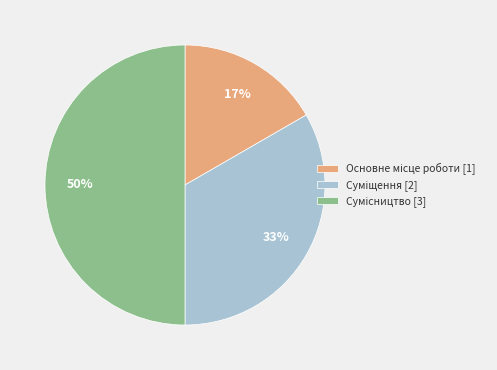

To the nearest percent, what is the difference between the largest and smallest slice percentages?

33%